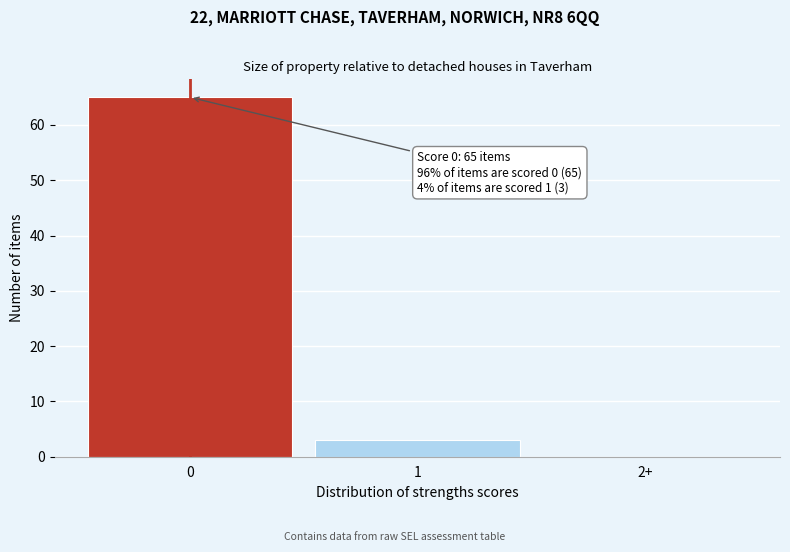

Reading right to left, list all the values displayed in this chart.

2+=0	1=3	0=65